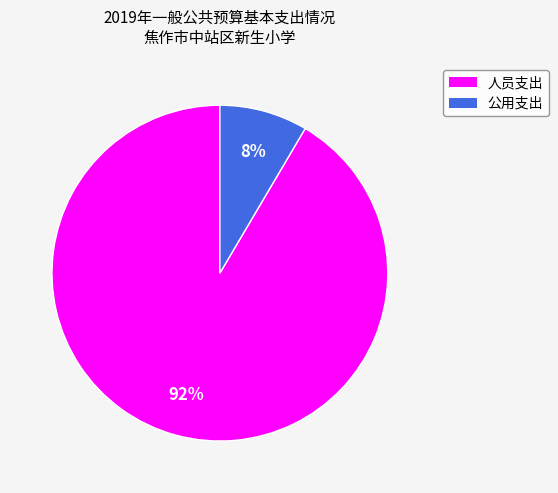

Do 人员支出 and 公用支出 together represent more than half of the pie?

Yes